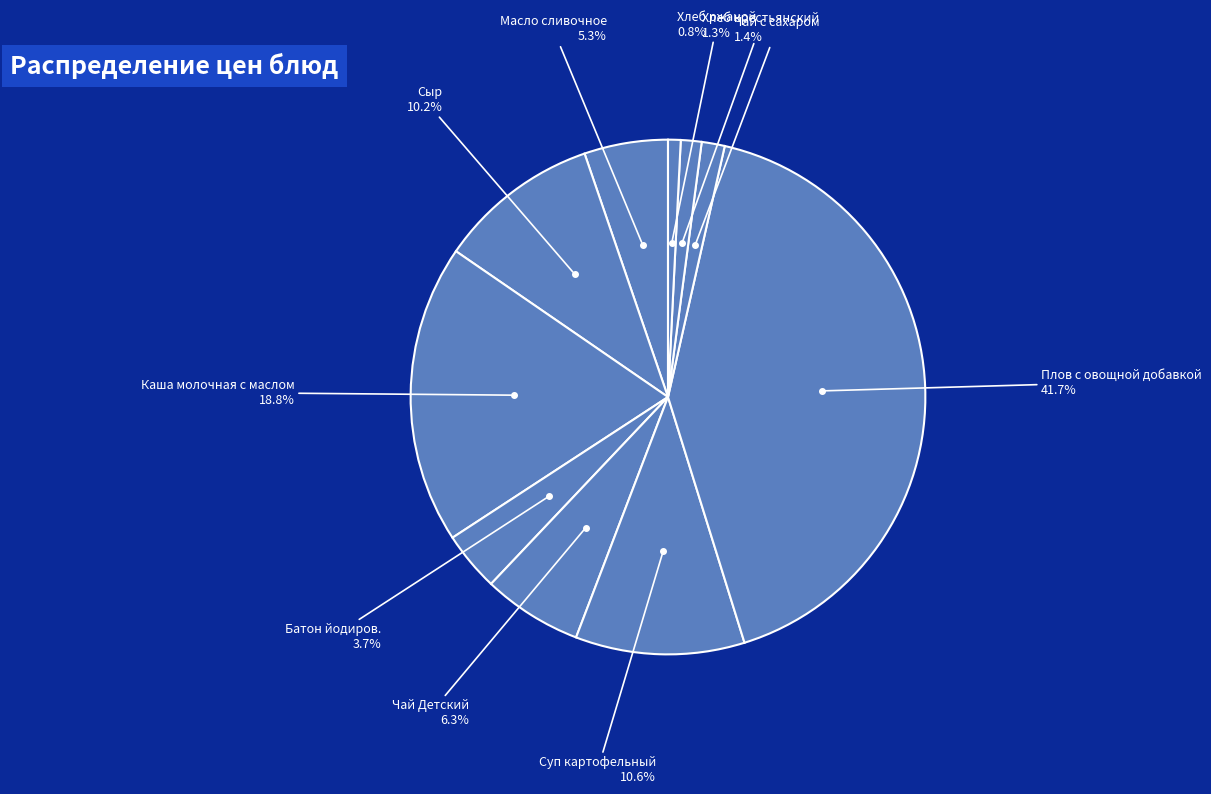

What percentage do Хлеб ржаной and Батон йодиров. together represent?

4.5%